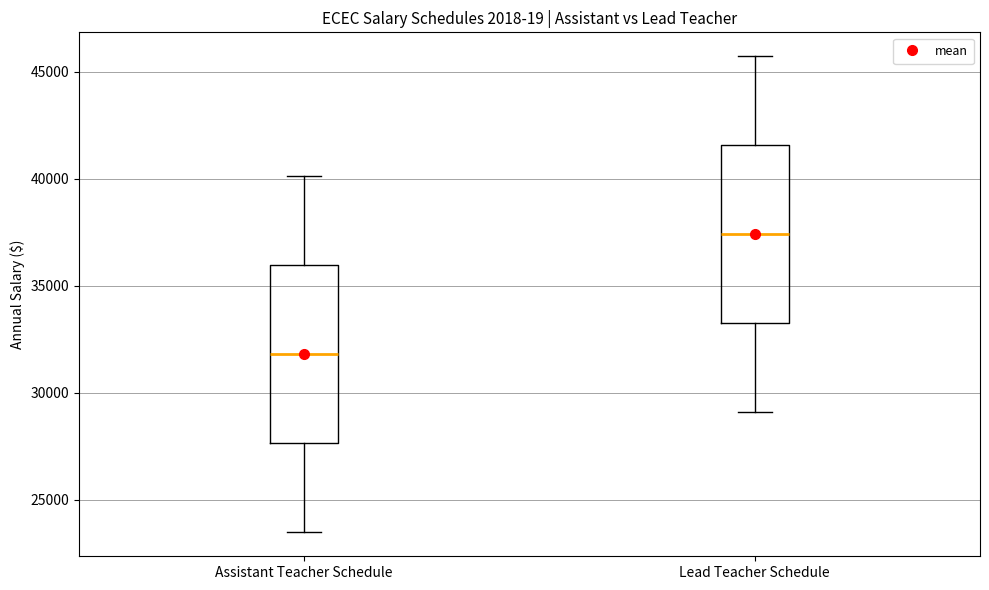

Where does the upper whisker of the box for Assistant Teacher Schedule end on the y-axis? The values are not printed on the chart, so give them approximately, as read against the axis.

40000